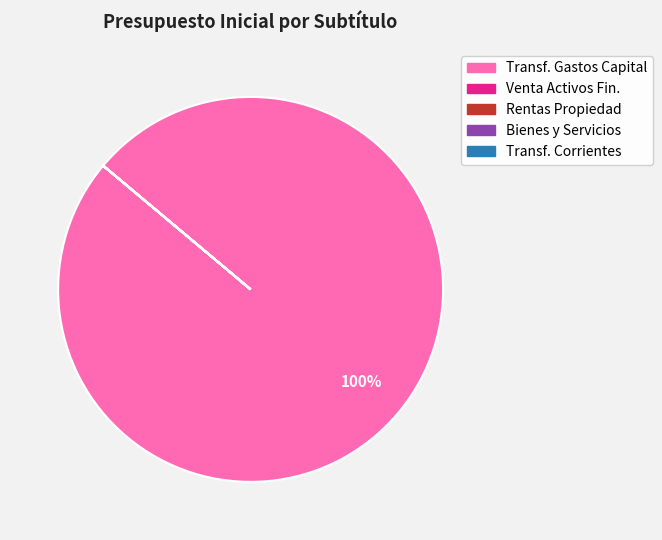

Is there any slice that represents more than half of the pie?

Yes